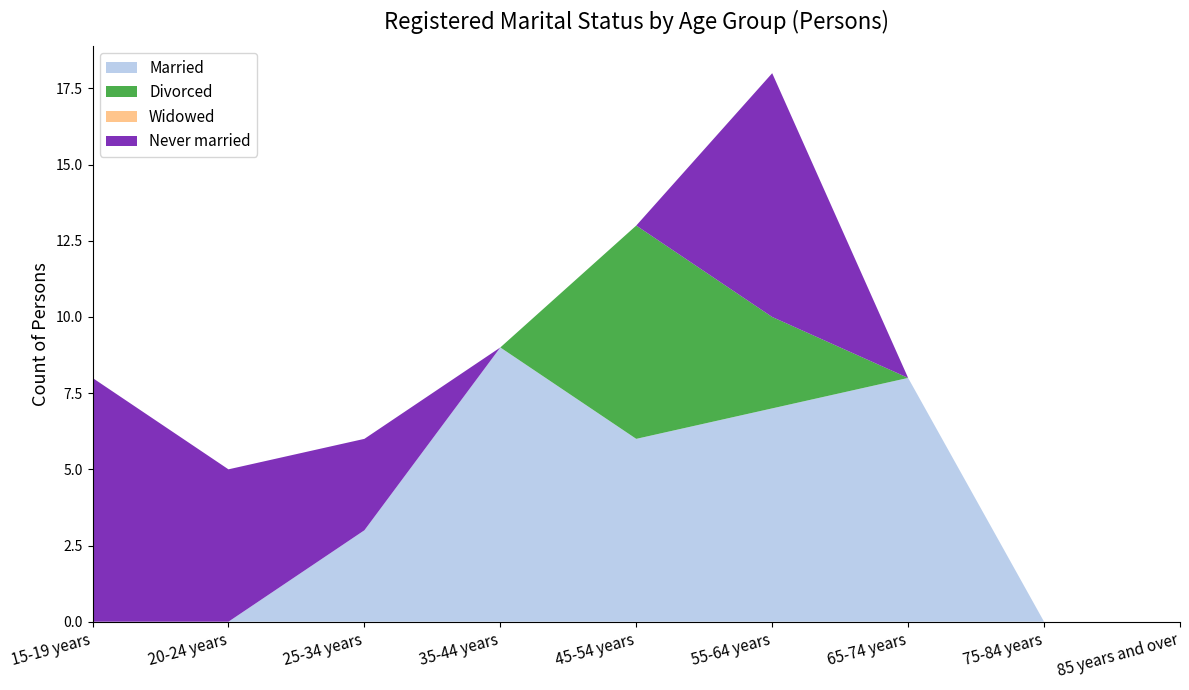

Reading left to right, list all the values displayed in this chart.

Married: 15-19 years=0	20-24 years=0	25-34 years=3	35-44 years=9	45-54 years=6	55-64 years=7	65-74 years=8	75-84 years=0	85 years and over=0
Divorced: 15-19 years=0	20-24 years=0	25-34 years=0	35-44 years=0	45-54 years=7	55-64 years=3	65-74 years=0	75-84 years=0	85 years and over=0
Widowed: 15-19 years=0	20-24 years=0	25-34 years=0	35-44 years=0	45-54 years=0	55-64 years=0	65-74 years=0	75-84 years=0	85 years and over=0
Never married: 15-19 years=8	20-24 years=5	25-34 years=3	35-44 years=0	45-54 years=0	55-64 years=8	65-74 years=0	75-84 years=0	85 years and over=0